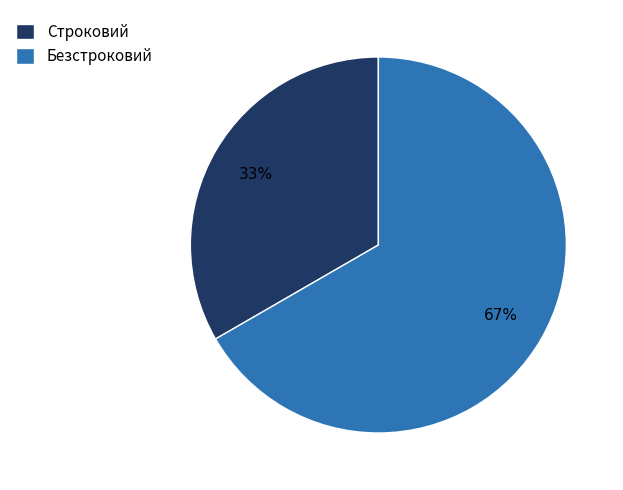

To the nearest percent, what is the average slice percentage?

50%